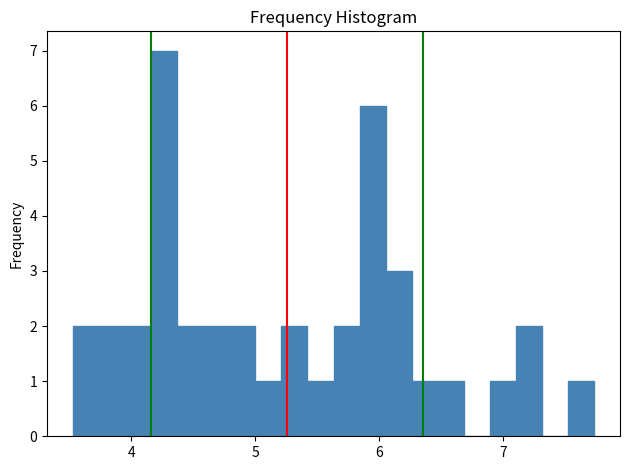

Read against the x-axis, roughly where is the centre of the tallest bar?

4.3